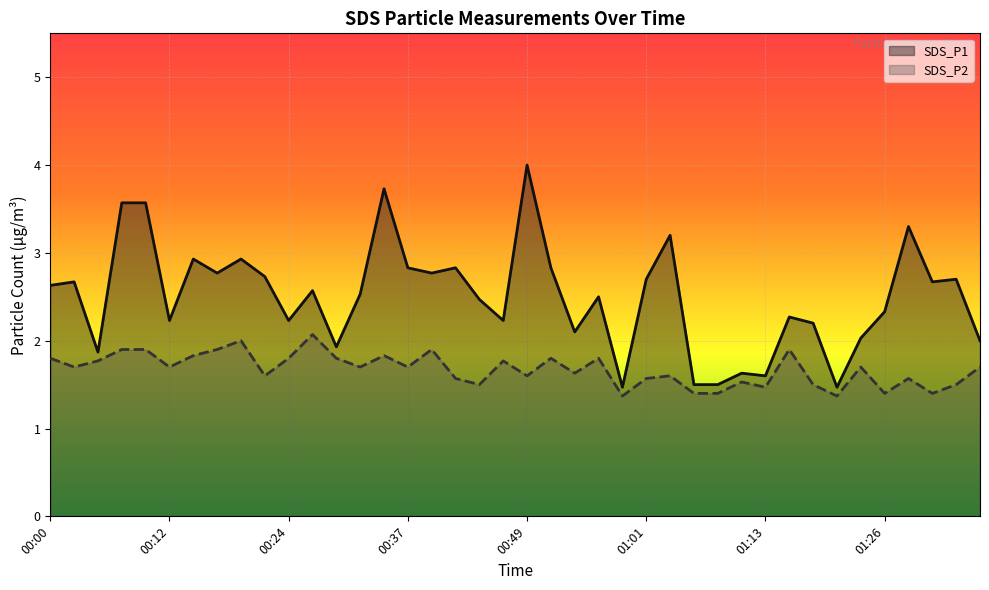

The value of SDS_P1 at 00:24 is 1.0. True or false?

False